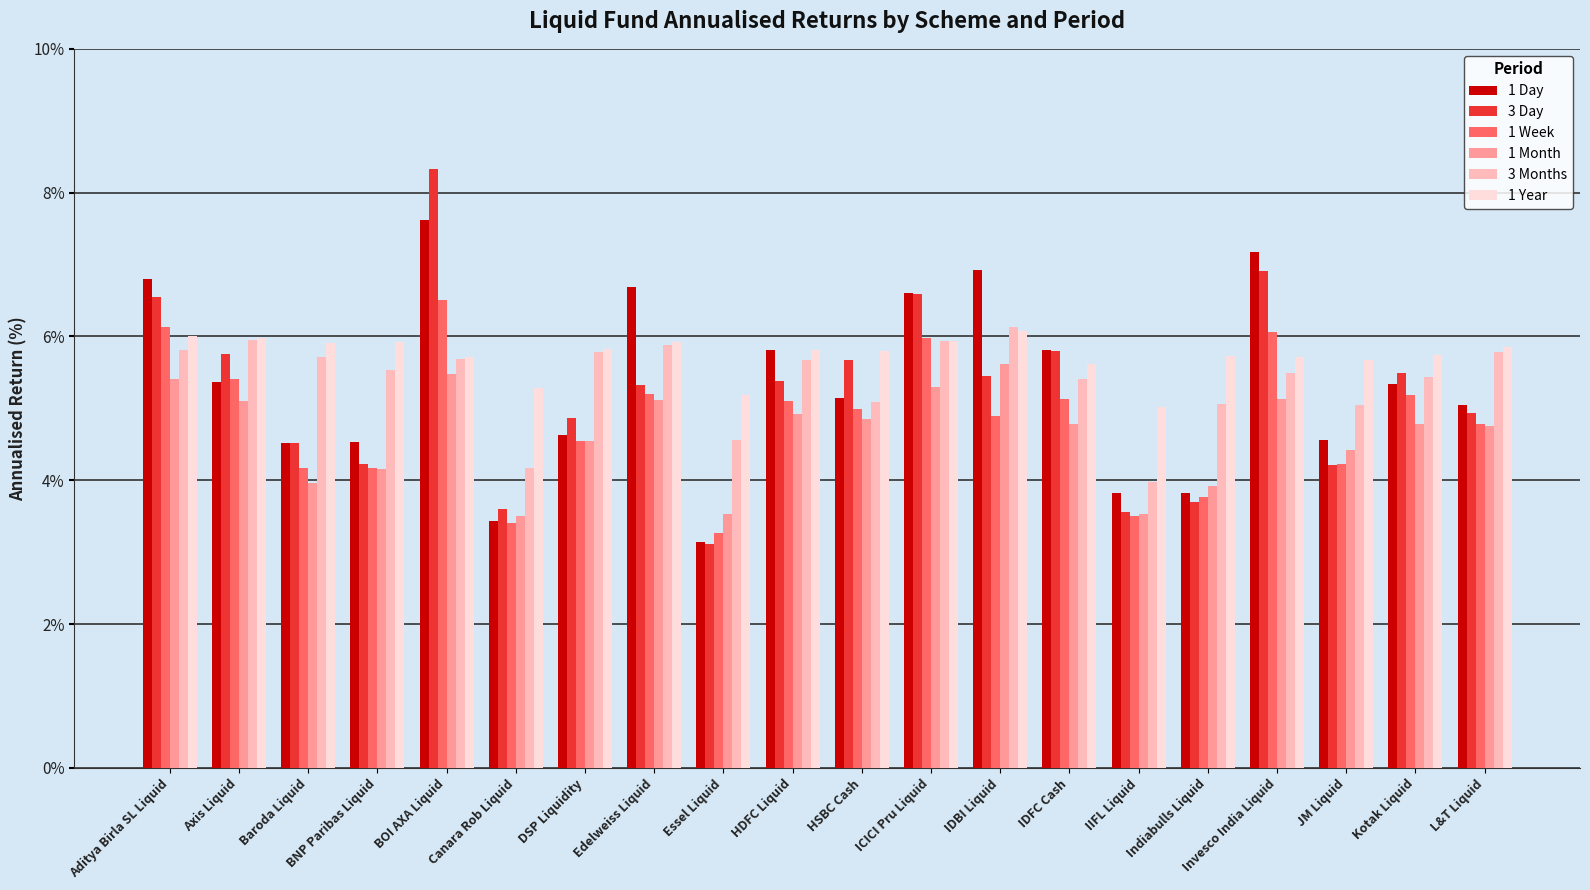

What is the maximum value shown in the chart?

8.3